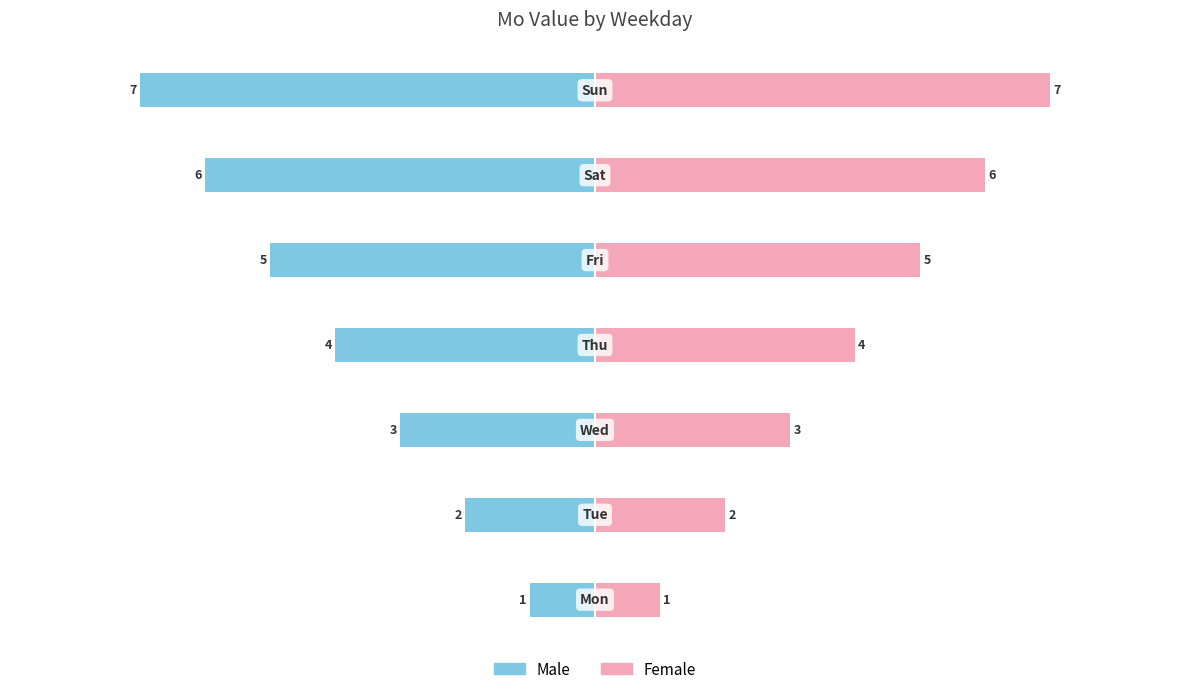

What is the sum of the Female values at 0 and 5?

7